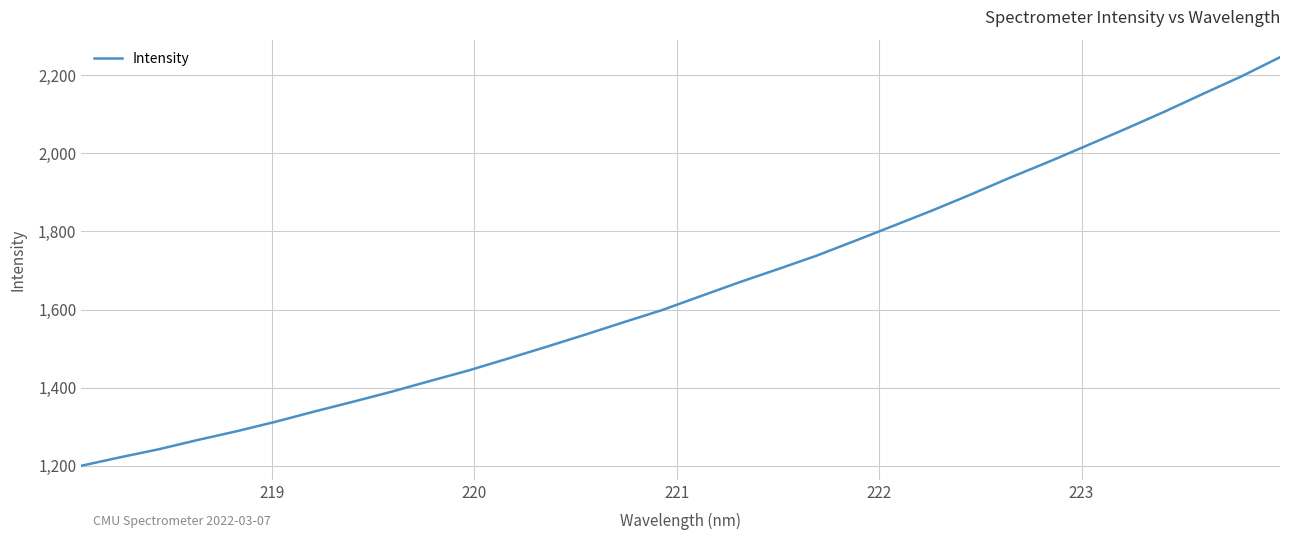

What is the smallest value displayed?

1200.1